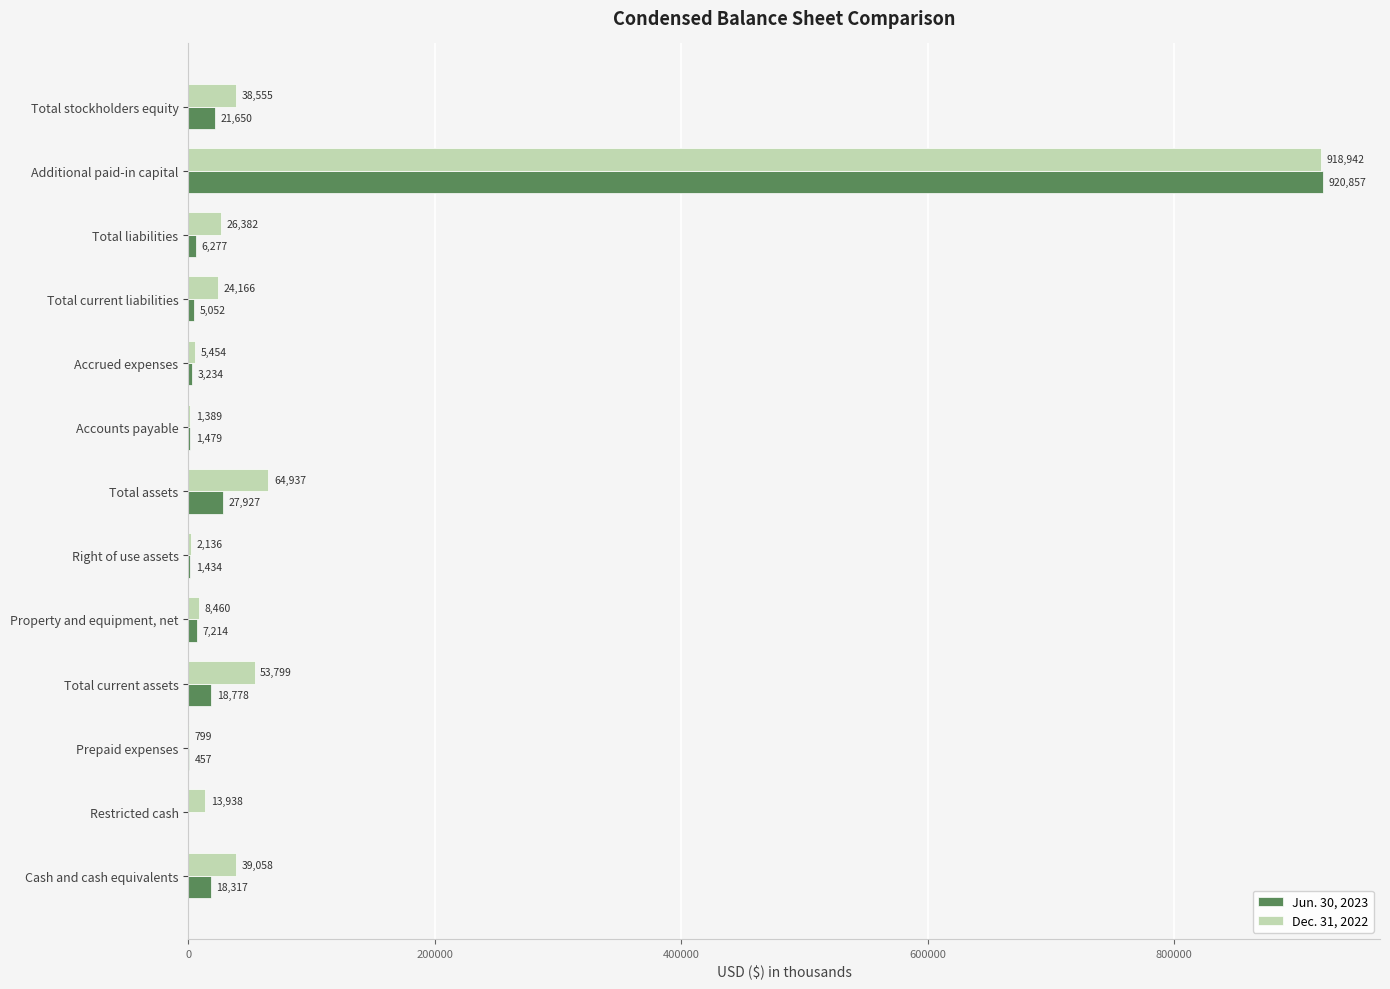

What value does the Jun. 30, 2023 series have at Total current assets, to the nearest 100?

18800